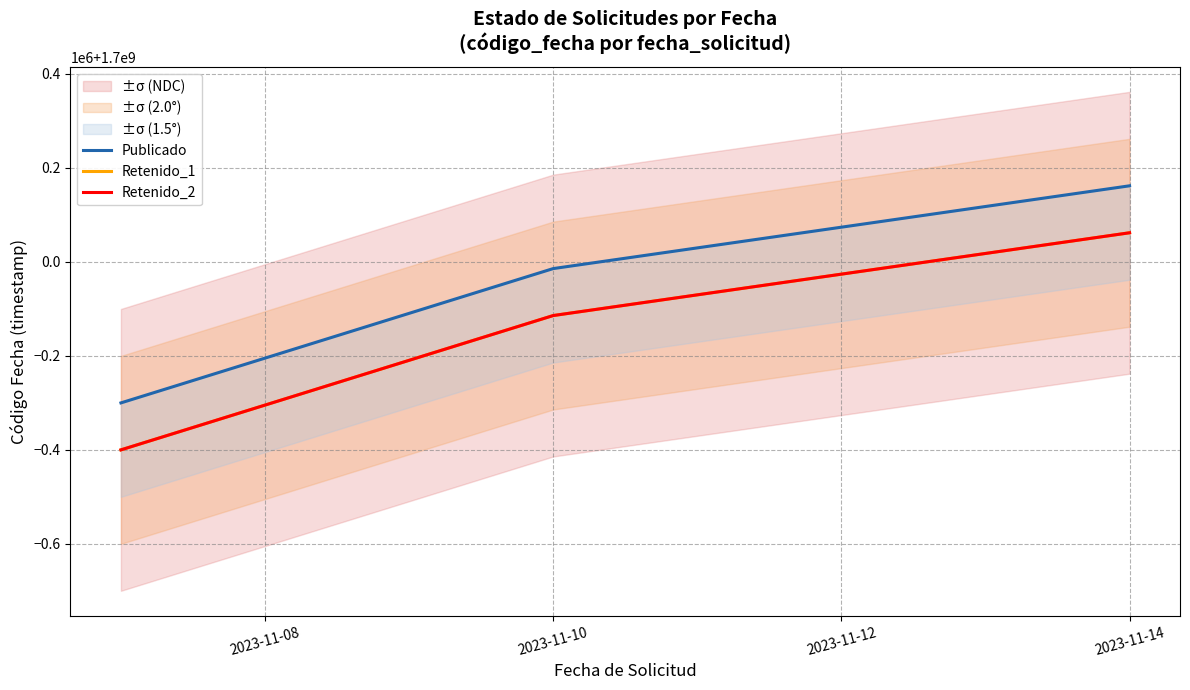

Does the chart display data point markers on the line(s)?

No